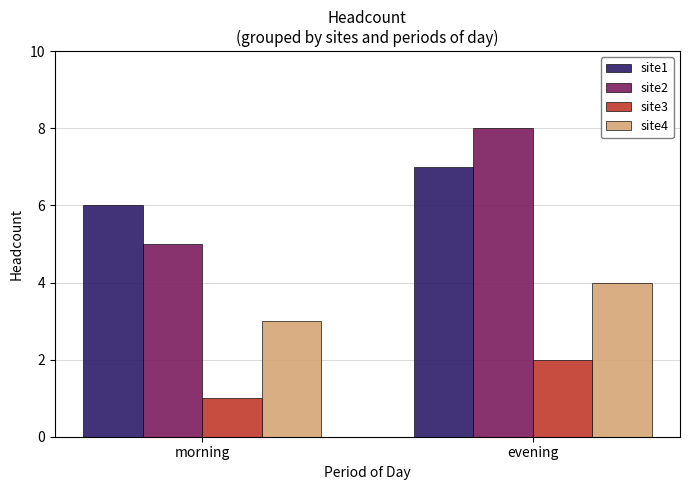

Reading right to left, transcribe all the data shown in this chart.

site1: evening=7	morning=6
site2: evening=8	morning=5
site3: evening=2	morning=1
site4: evening=4	morning=3